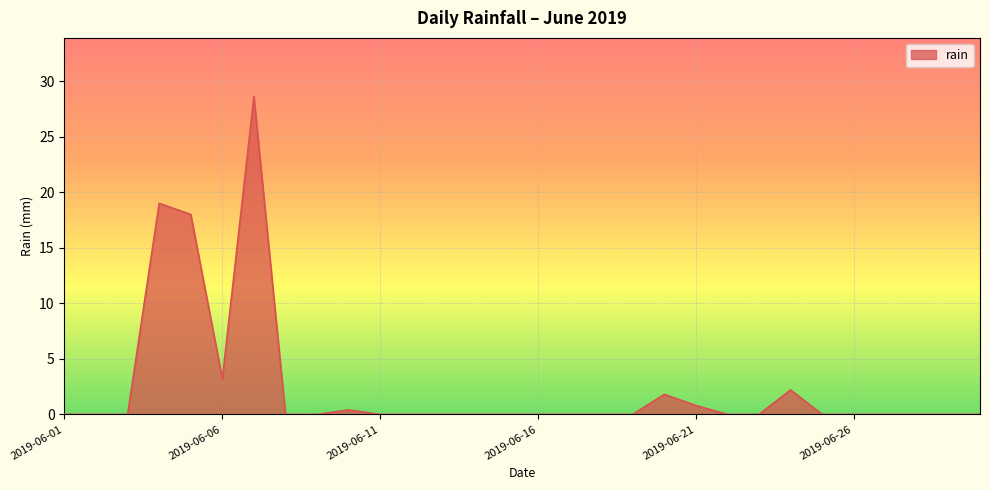

What is the maximum value shown in the chart?

28.6